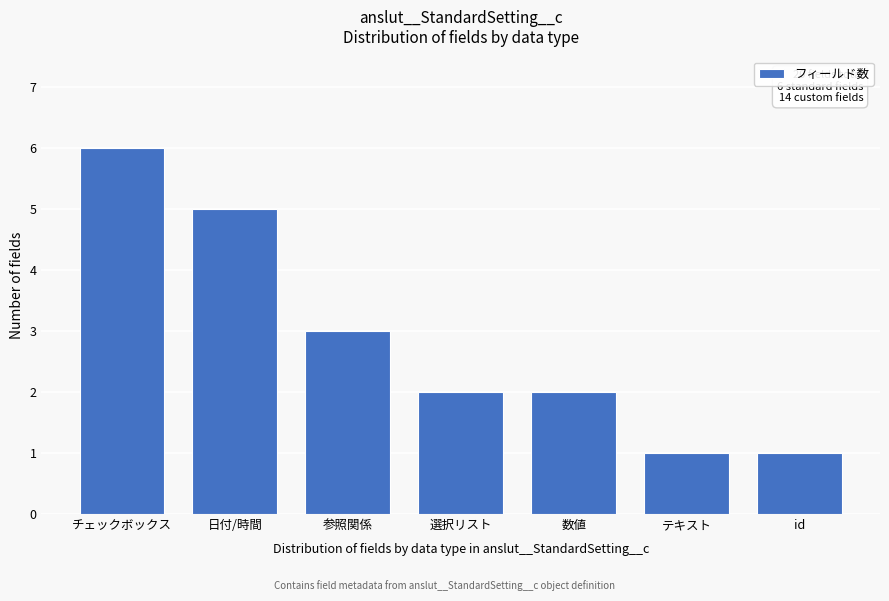

Reading left to right, transcribe all the data shown in this chart.

チェックボックス=6	日付/時間=5	参照関係=3	選択リスト=2	数値=2	テキスト=1	id=1